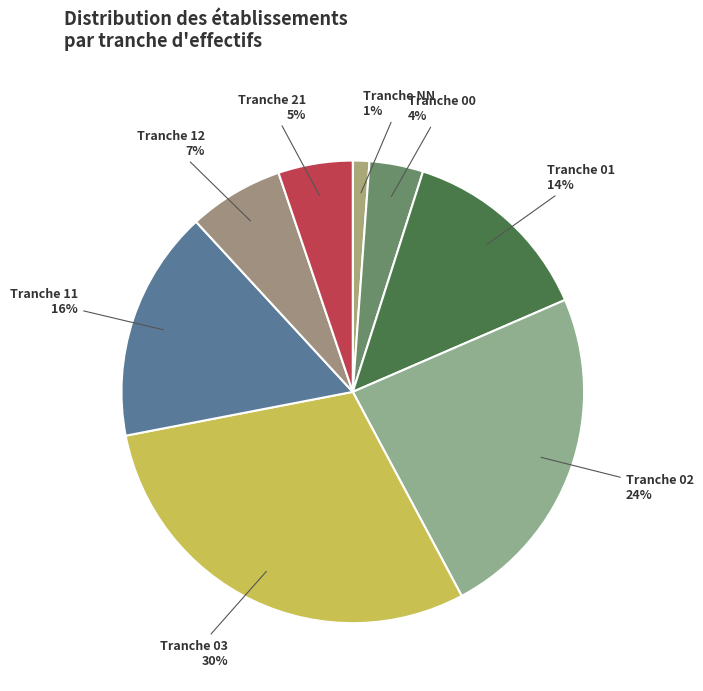

Count the number of slices in the pie.

8